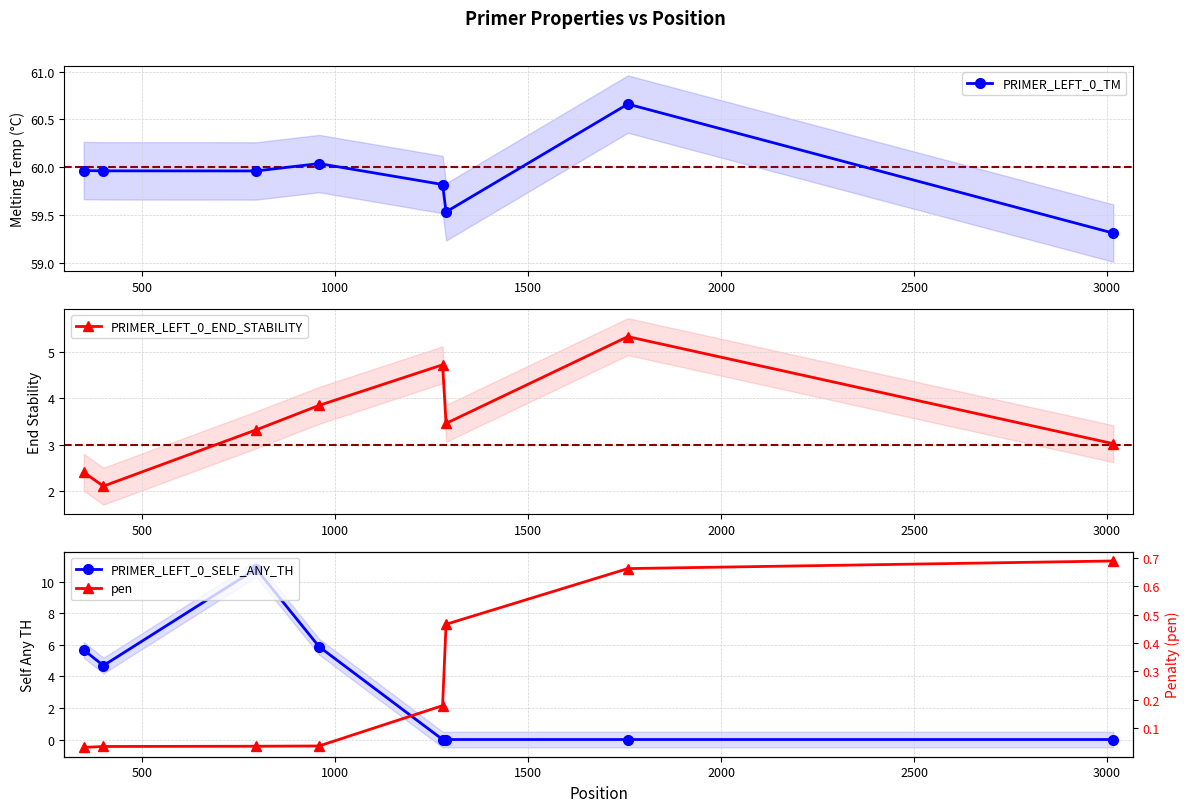

True or false: PRIMER_LEFT_0_TM has more than 0 points higher than both neighbors.

True